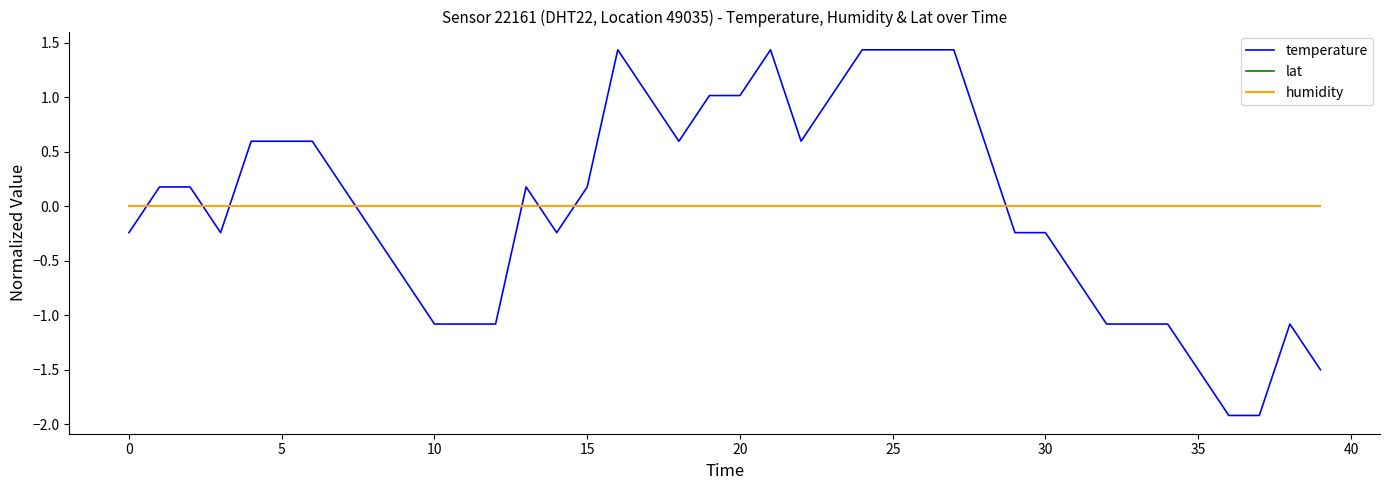

At how many categories does at least one series exceed 1?

10